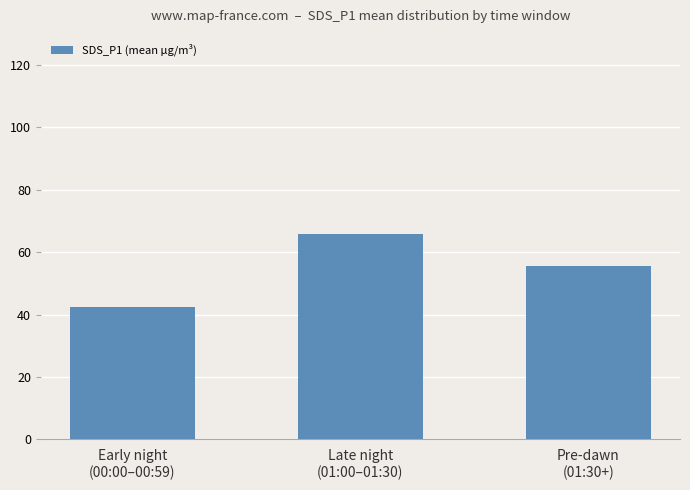

What is the smallest value displayed?

42.3